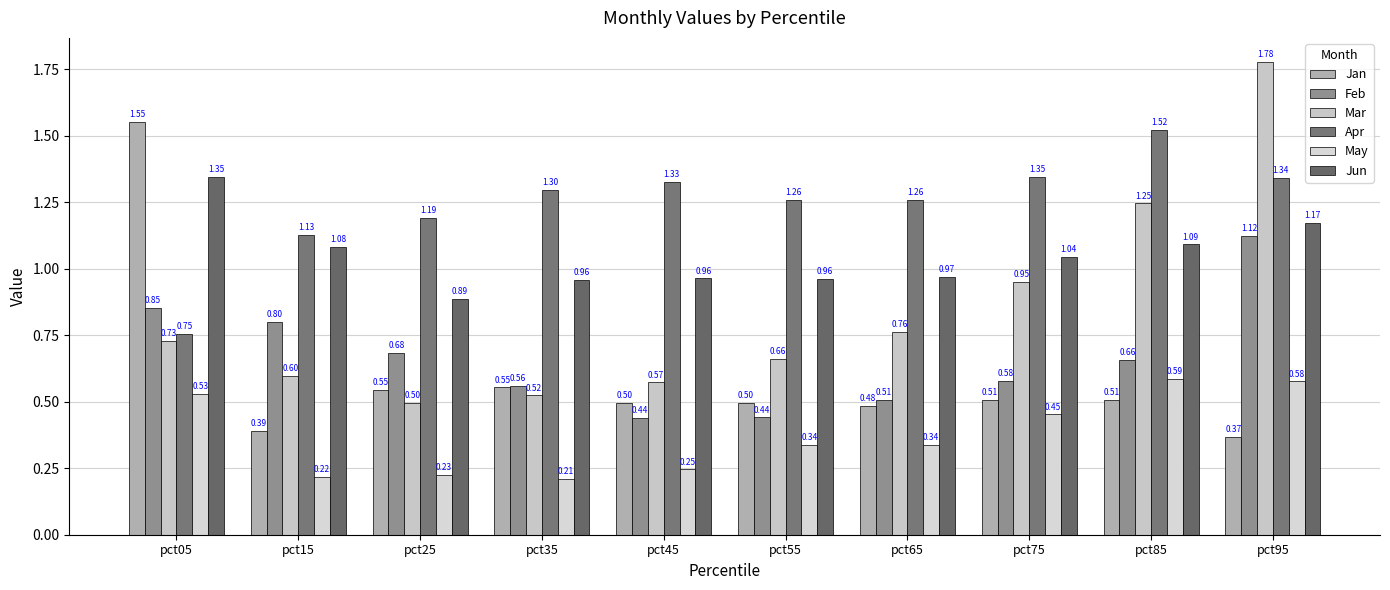

What is the value of the Mar bar at the 8th from the left?

1.0